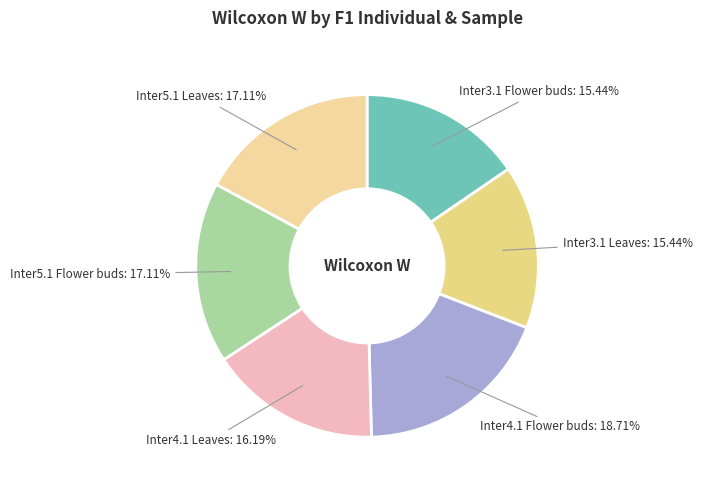

What portion of the pie excludes Inter5.1 Flower buds?

82.9%